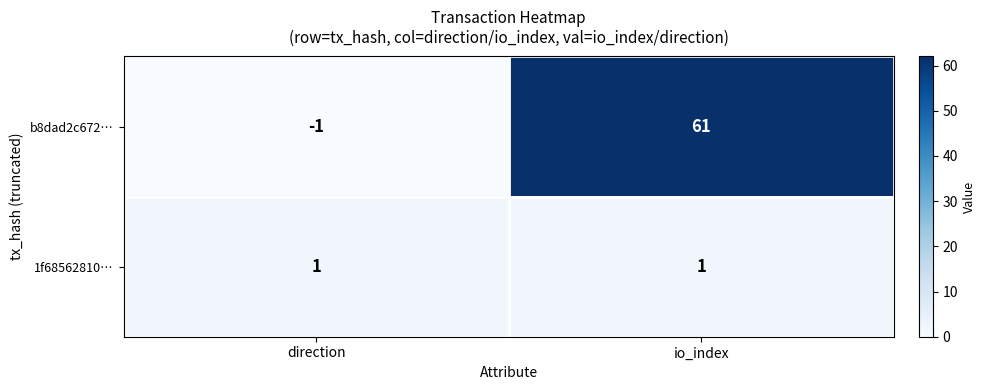

Which series has the widest spread of values?

b8dad2c672…